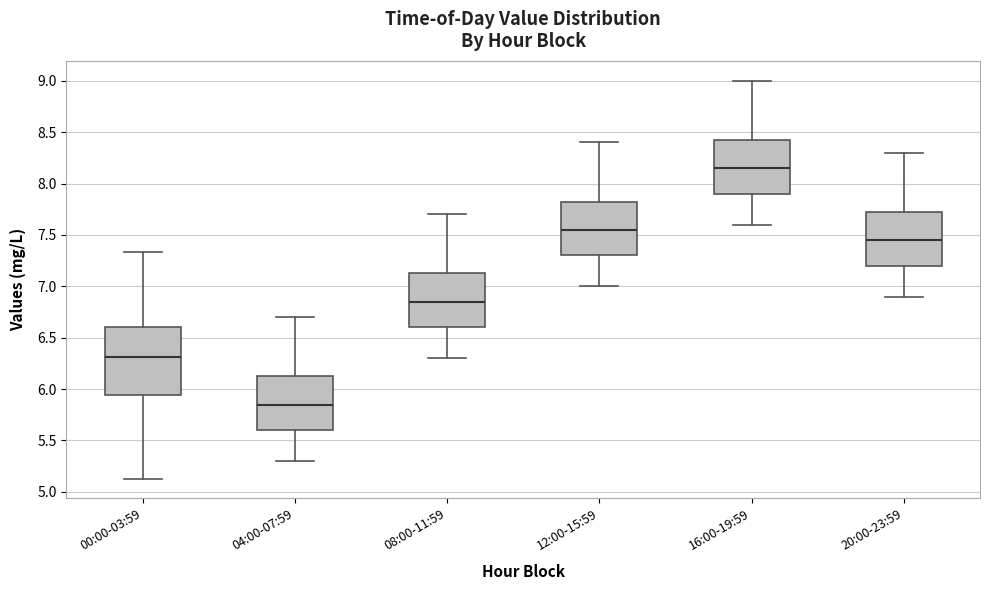

Which box's median line is the highest?

16:00-19:59